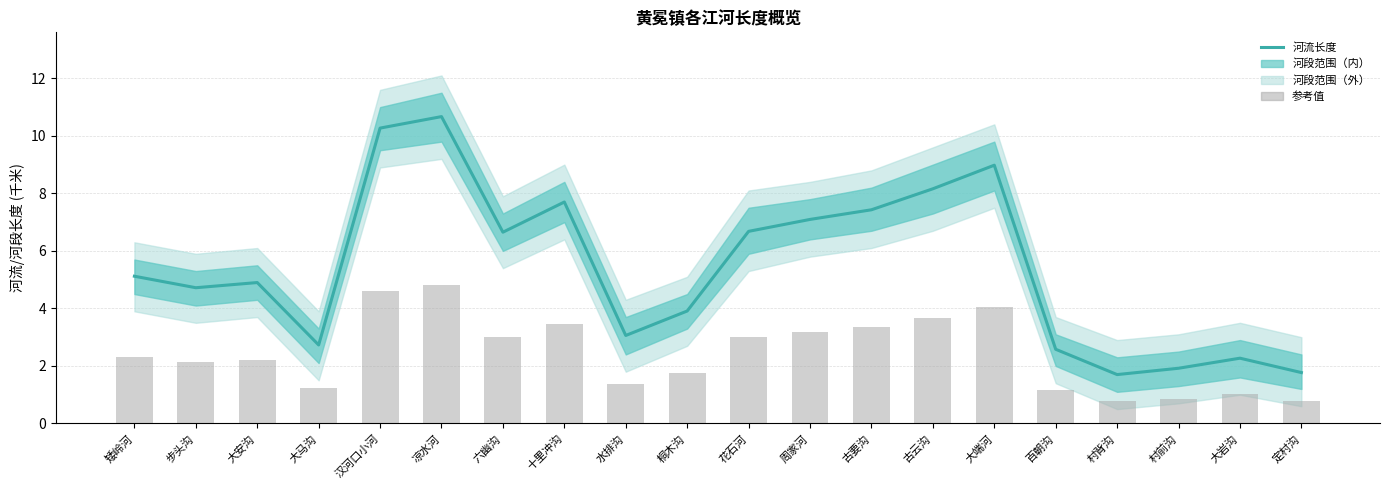

Reading left to right, transcribe all the data shown in this chart.

河流长度: 5.1	4.7	4.9	2.7	10.3	10.7	6.7	7.7	3.1	3.9	6.7	7.1	7.4	8.2	9.0	2.6	1.7	1.9	2.3	1.8
参考值（河流长度×0.45）: 2.3	2.1	2.2	1.2	4.6	4.8	3.0	3.5	1.4	1.8	3.0	3.2	3.3	3.7	4.0	1.2	0.8	0.9	1.0	0.8